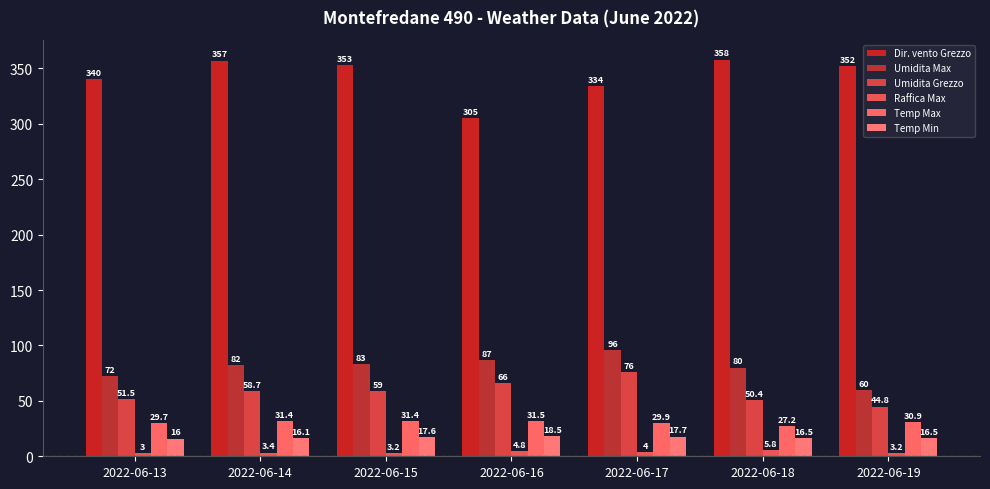

Where is Umidita Grezzo nearest to the value 60?

2022-06-15